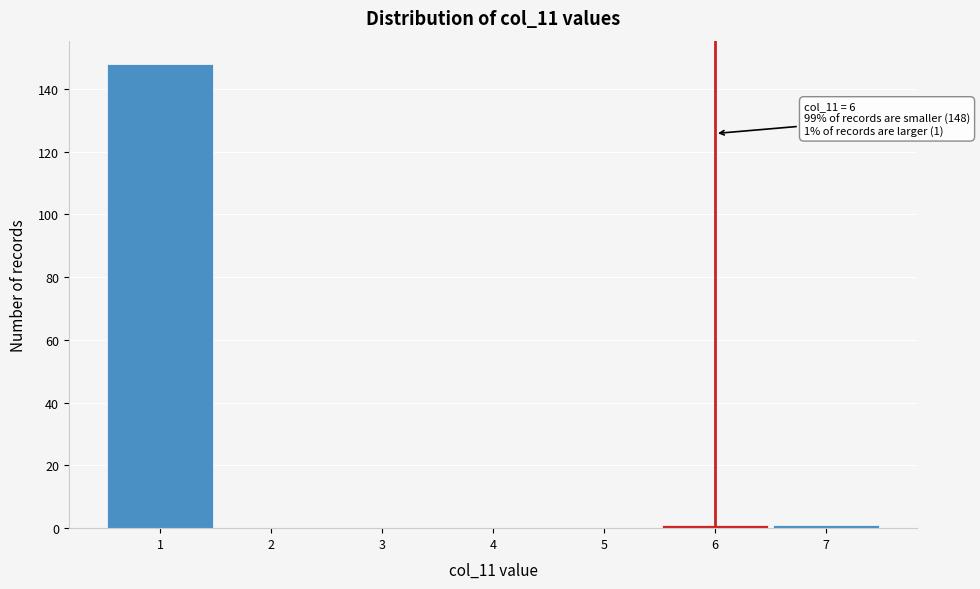

Which range on the x-axis has the tallest bar?

0.5 to 1.5